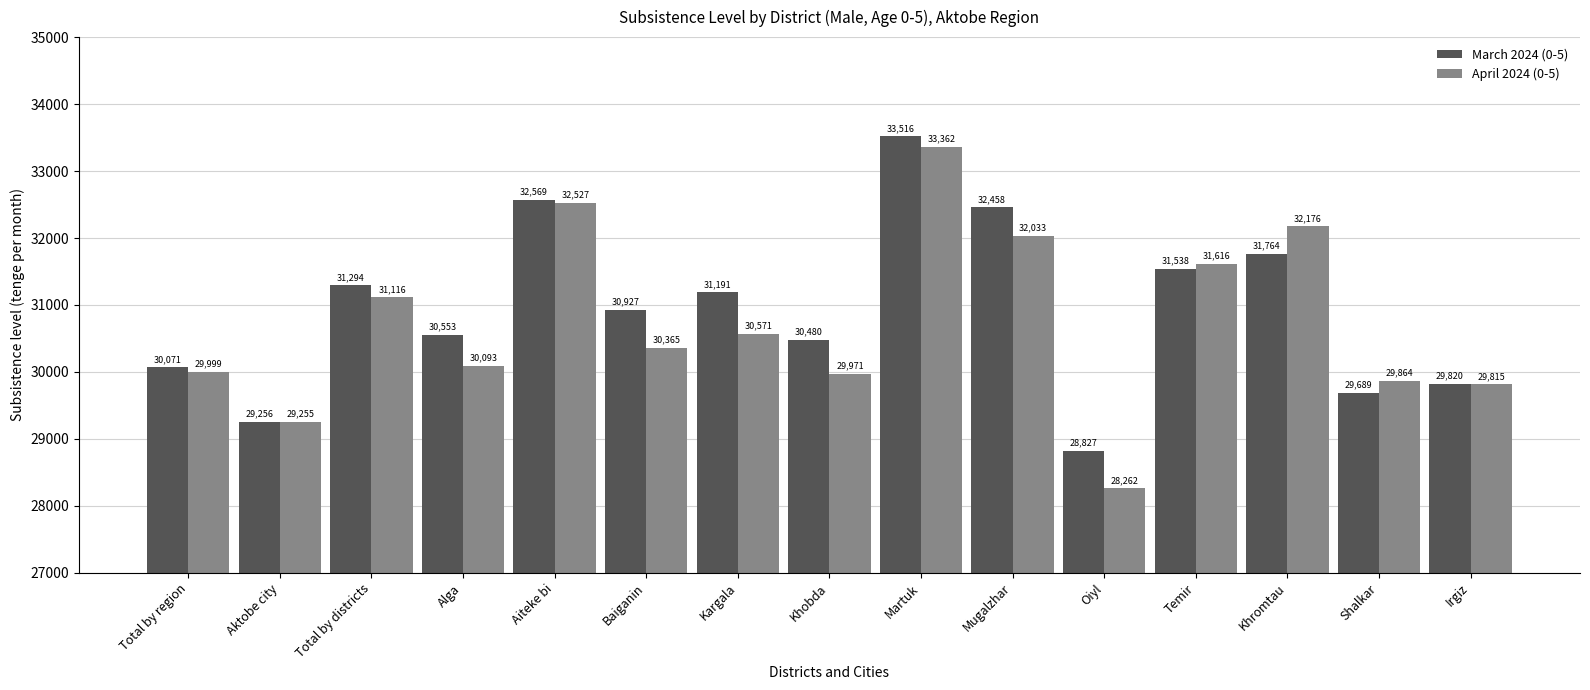

What is the total value across all series at Mugalzhar?

64491